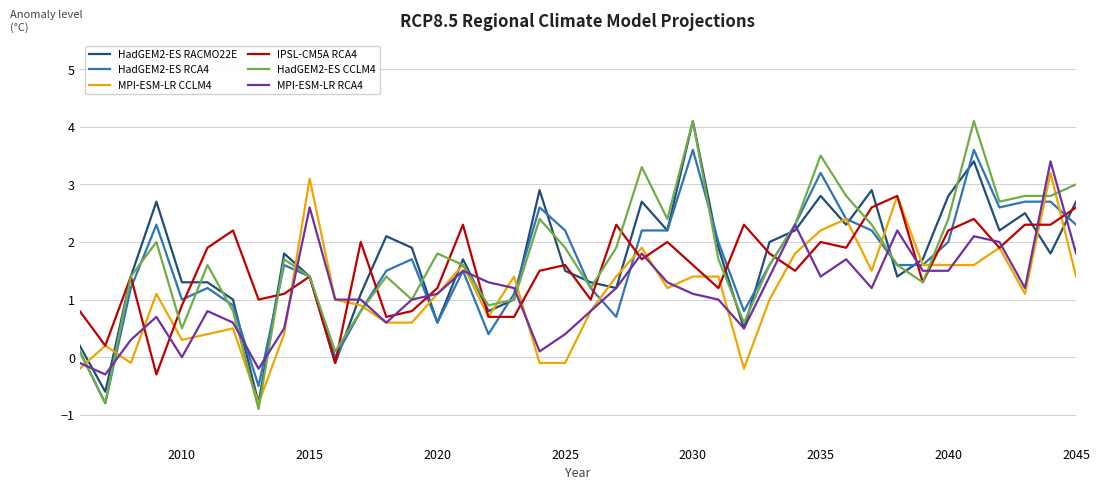

Does the chart display data point markers on the line(s)?

No